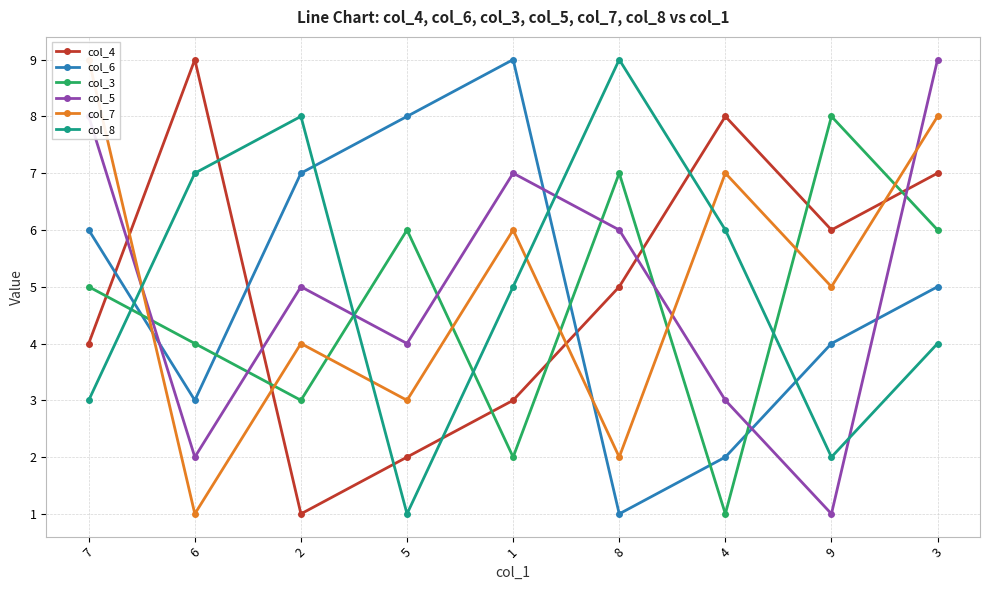

What is the highest value of the col_7 series?

9